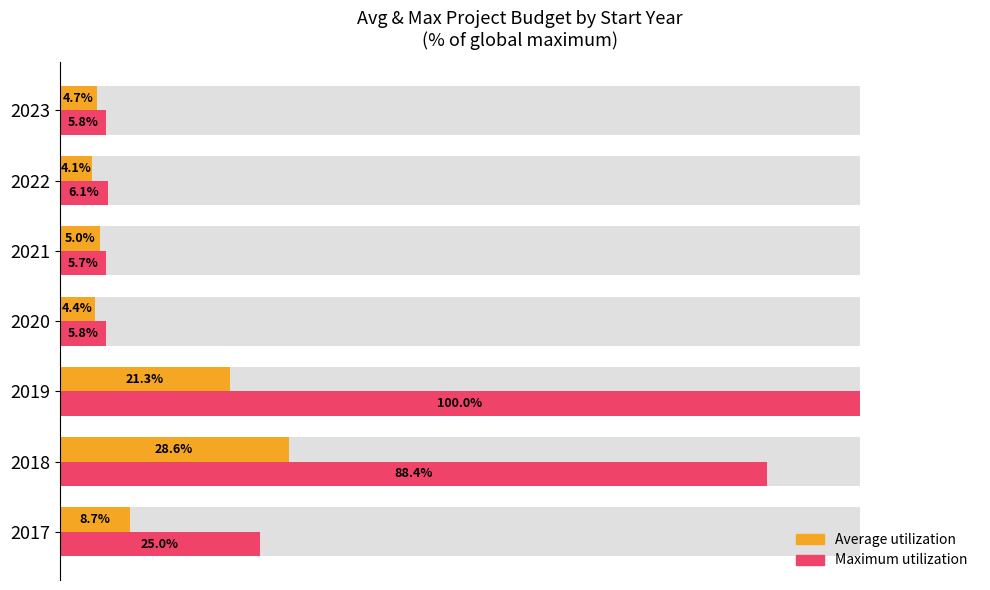

What is the greatest value displayed?

100.0